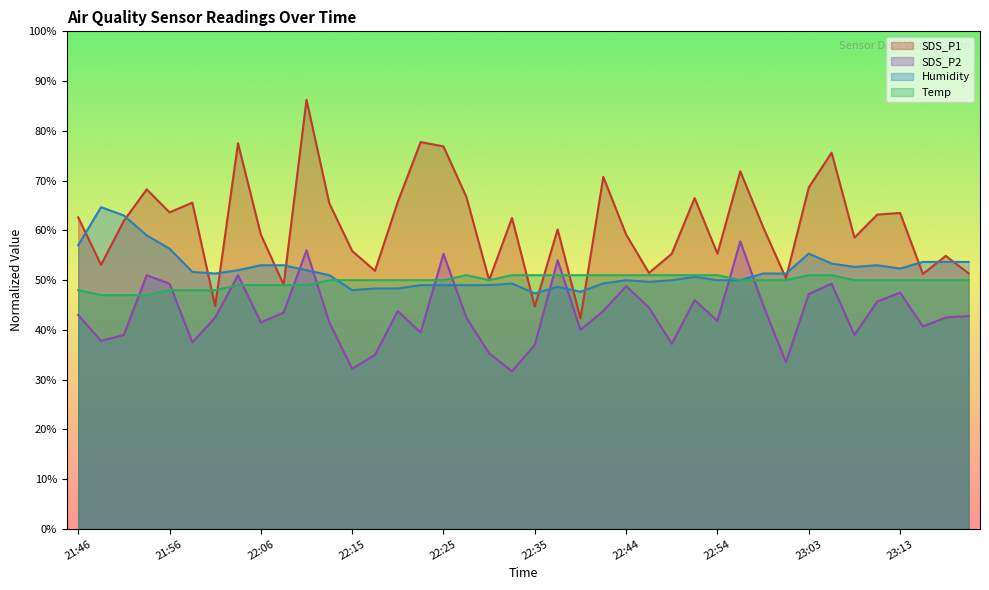

After their last crossing, which series has the higher values: SDS_P1 or Temp?

SDS_P1